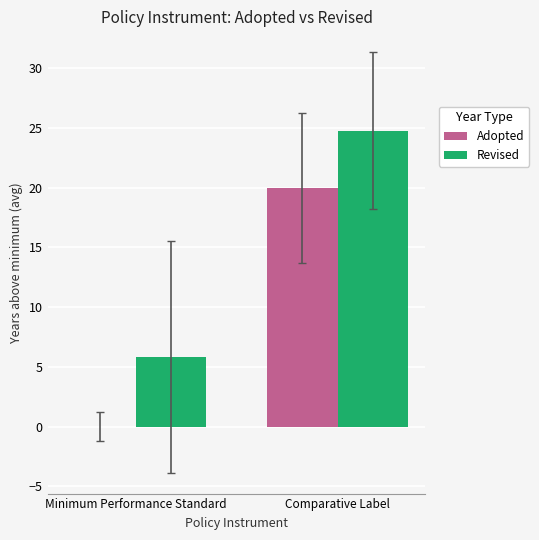

Reading left to right, list all the values displayed in this chart.

Adopted: Minimum Performance Standard=0.0	Comparative Label=20.0
Revised: Minimum Performance Standard=5.8	Comparative Label=24.8